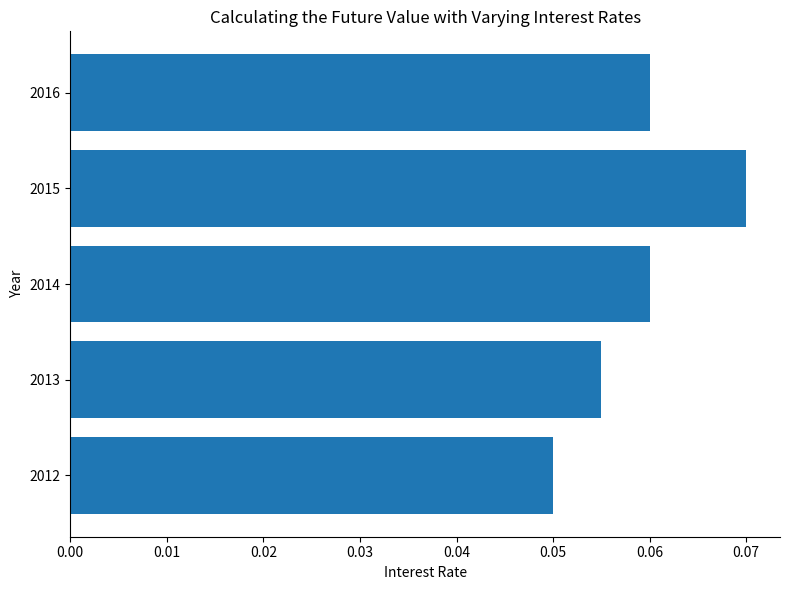

Which category has the lowest value across all series?

2012